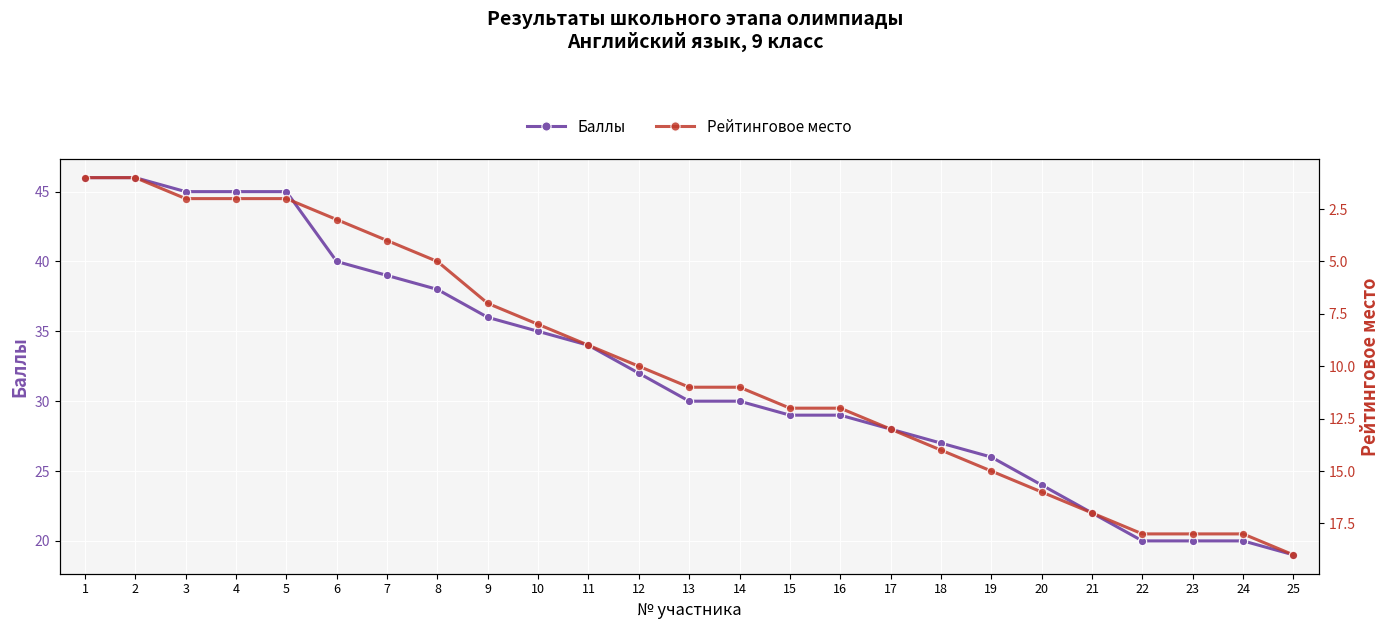

Between 6 and 11, which series saw the biggest shift?

Баллы